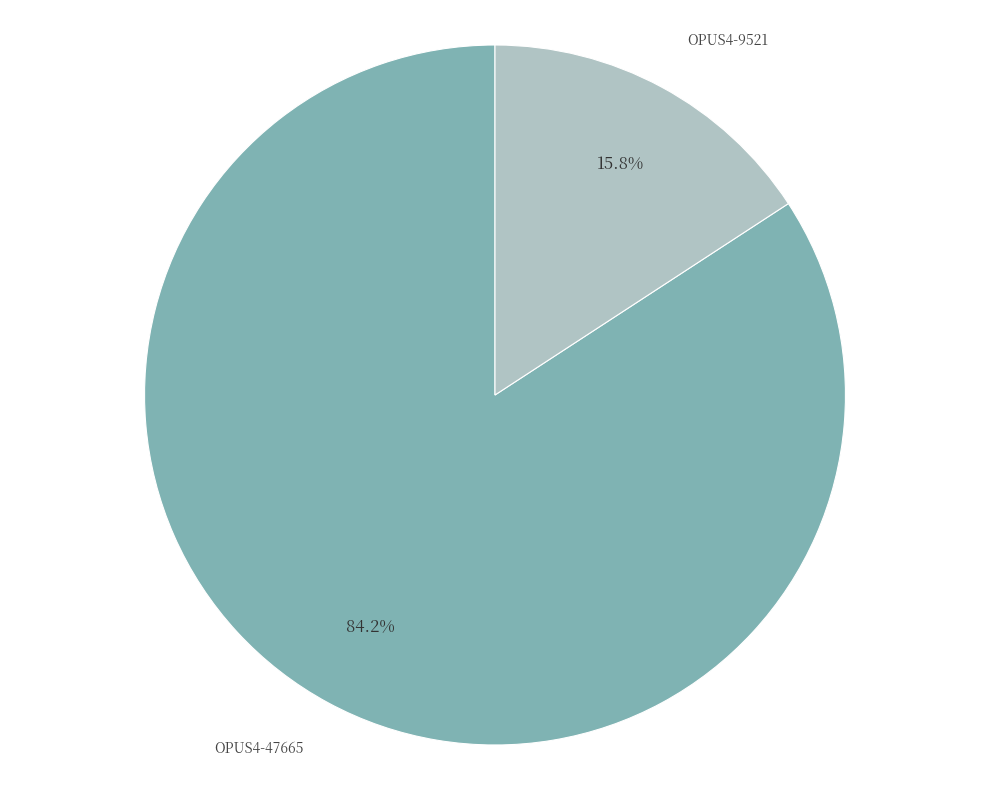

Is there a majority slice in this chart?

Yes